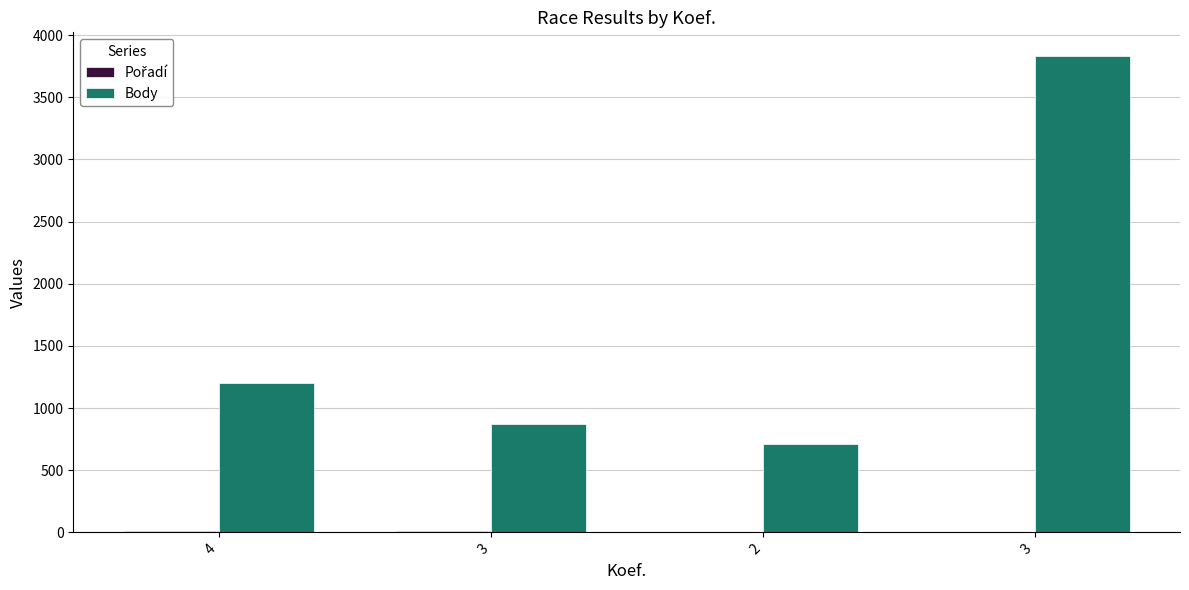

What is the sum of all Pořadí values?

29